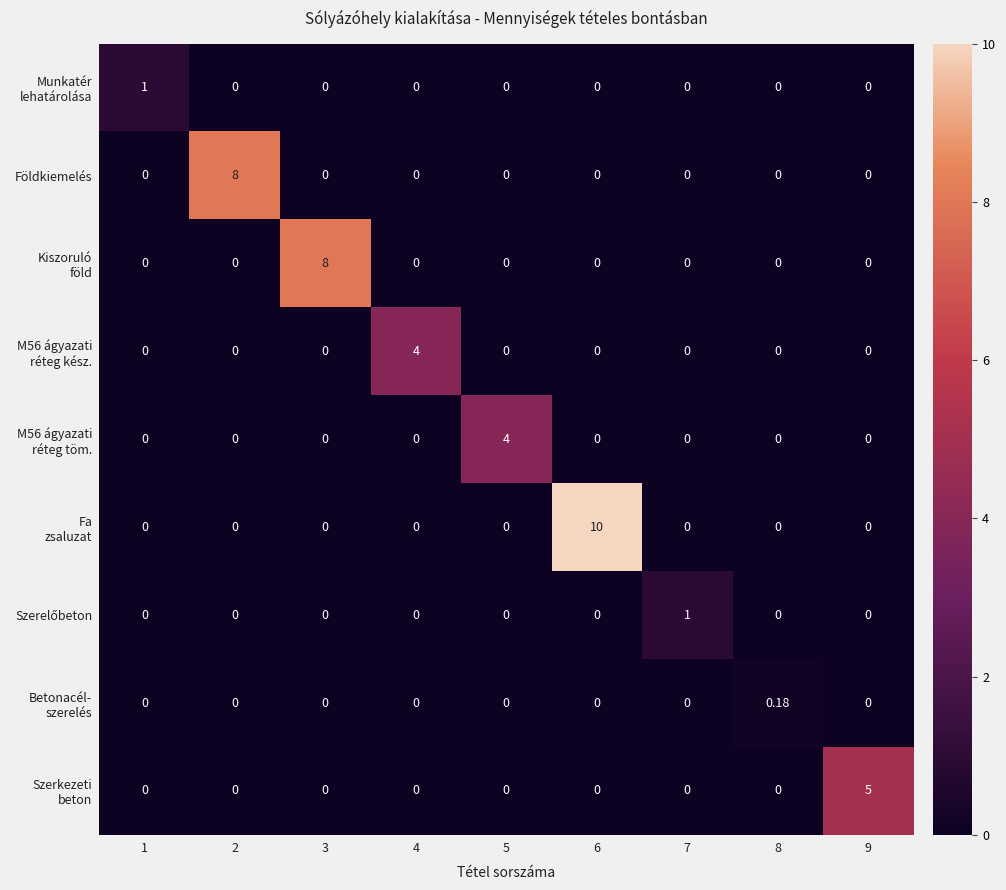

Between 2 and 4, which series saw the biggest shift?

Földkiemelés